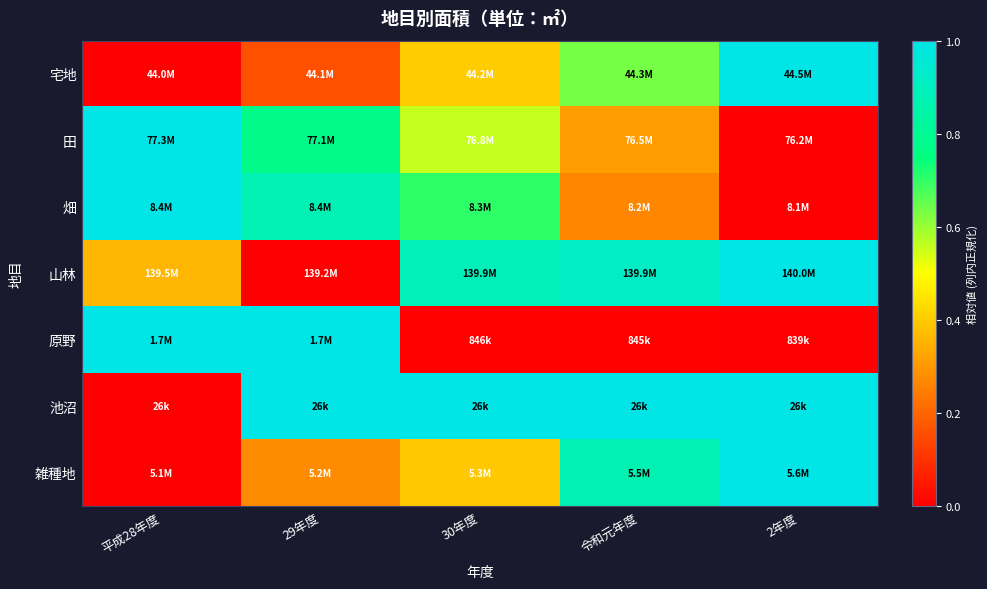

Rank the series at 29年度 from highest to lowest value.

池沼, 原野, 畑, 田, 雑種地, 宅地, 山林